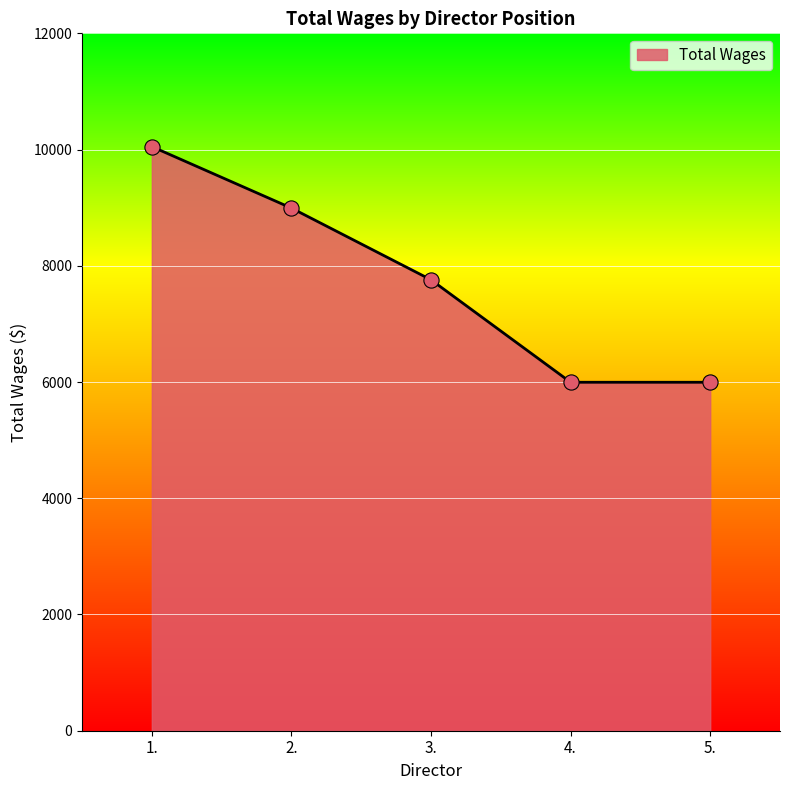

What is the change in value from 2. to 3.?

-1234